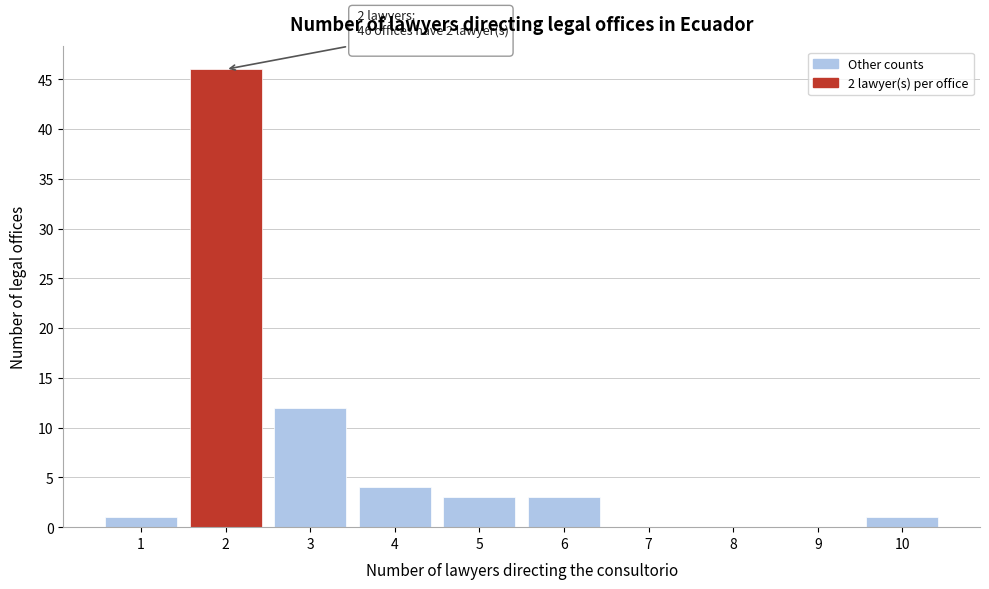

Over which range of the x-axis is the bar tallest?

1.5 to 2.5